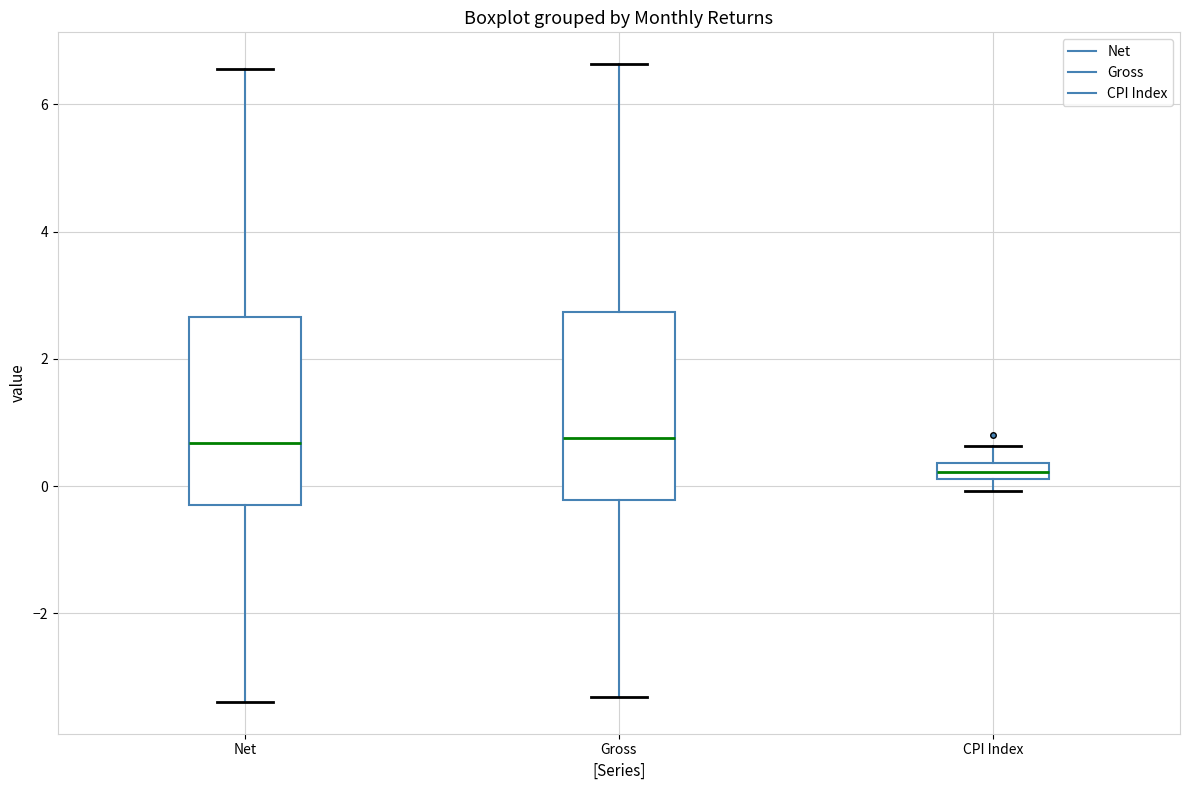

Which box's median line is the lowest?

CPI Index